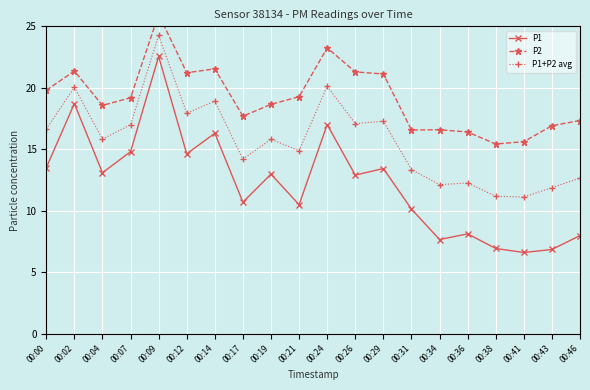

What is the difference between the P1 values at 00:34 and 00:04?

5.4